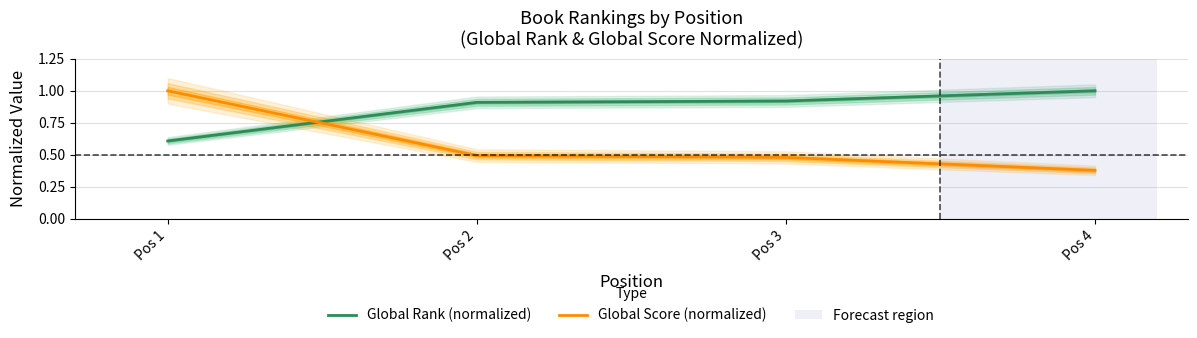

How many times do Global Score (normalized) and Global Rank (normalized) cross each other?

1